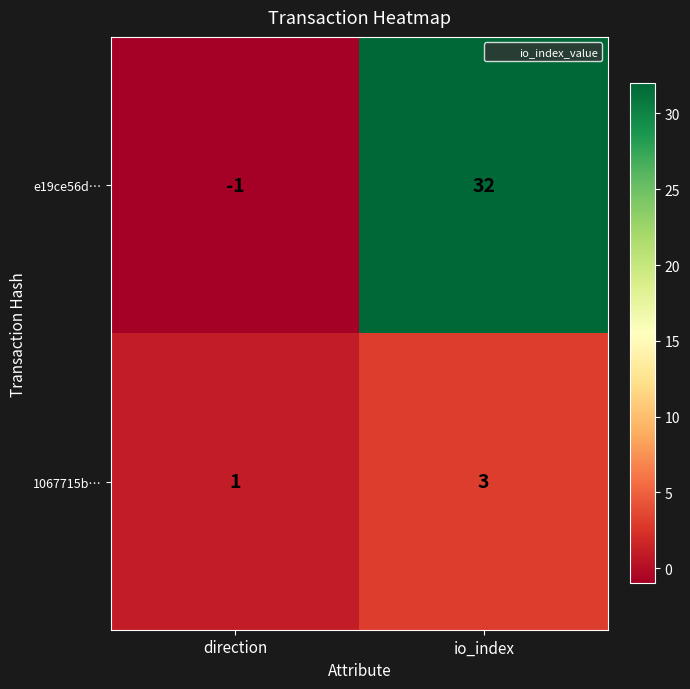

Which series has the largest range (max minus min)?

e19ce56d…